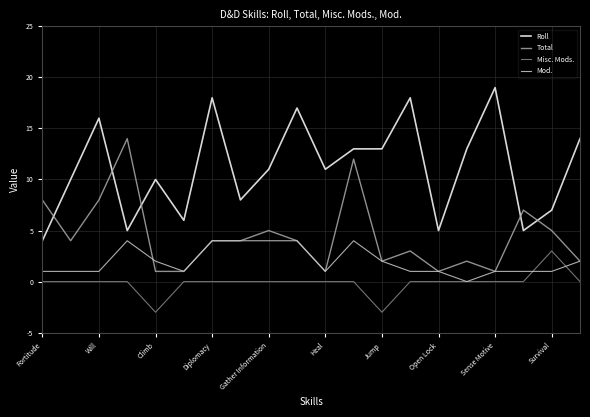

What is the minimum value shown in the chart?

-3